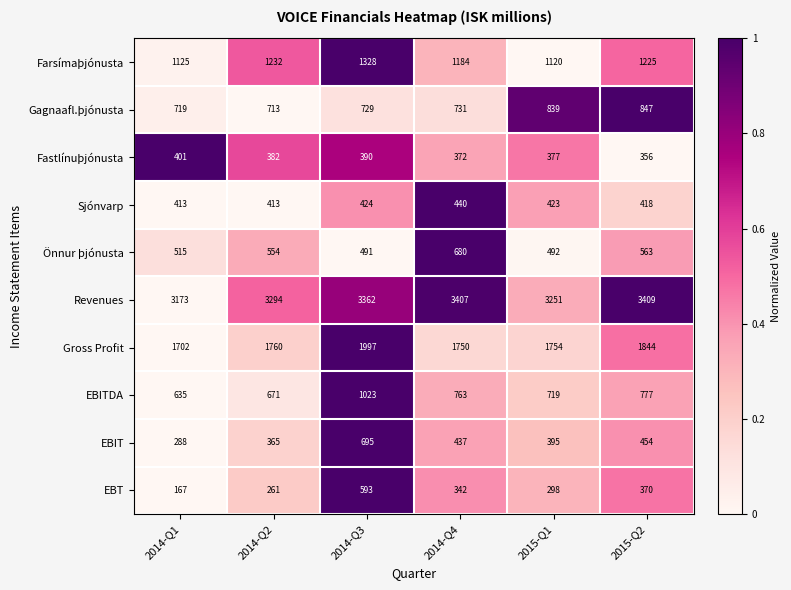

The value of Gross Profit at 2014-Q2 is 834. True or false?

False